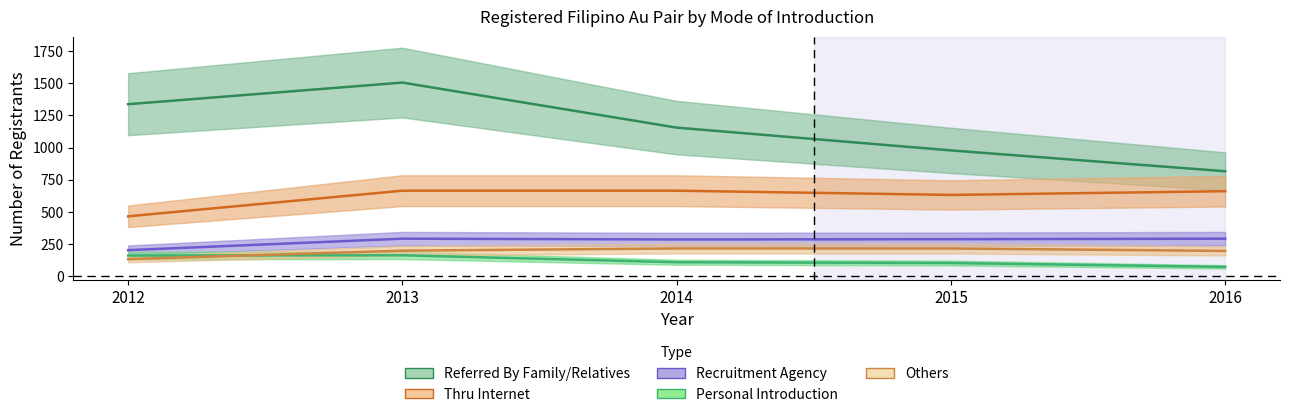

Reading right to left, extract all data points from this chart.

Referred By Family/Relatives: 816	978	1155	1505	1337
Thru Internet: 661	632	665	665	466
Recruitment Agency: 292	288	286	292	203
Personal Introduction: 73	103	109	163	161
Others: 197	216	216	199	133